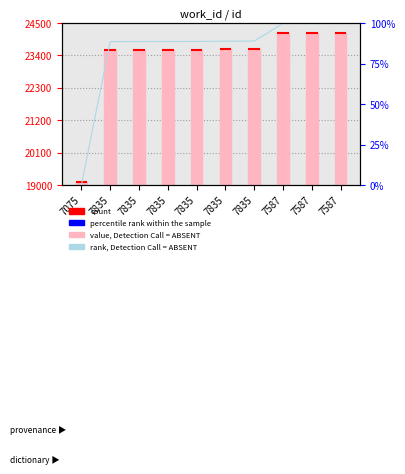

Does the chart contain stacked bars?

No